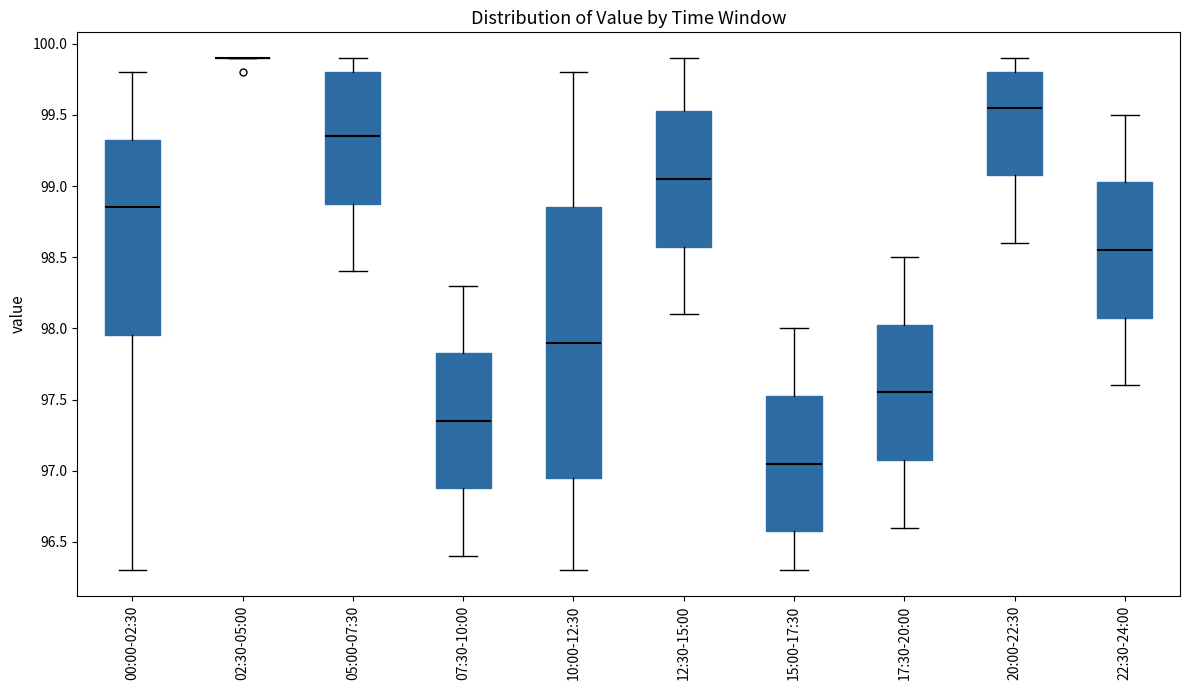

Reading left to right, transcribe this box plot: for each box, give where its median line is, the range the box spans, and where its two whiskers end, as read against the y-axis. The values are not printed on the chart, so give them approximately, as read against the axis.

00:00-02:30: median 98.85, box 97.95 to 99.35, whiskers 96.30 to 99.80
02:30-05:00: box collapsed to a line at 99.90, whiskers 99.90 to 99.90
05:00-07:30: median 99.35, box 98.90 to 99.80, whiskers 98.40 to 99.90
07:30-10:00: median 97.35, box 96.90 to 97.85, whiskers 96.40 to 98.30
10:00-12:30: median 97.90, box 96.95 to 98.85, whiskers 96.30 to 99.80
12:30-15:00: median 99.05, box 98.60 to 99.55, whiskers 98.10 to 99.90
15:00-17:30: median 97.05, box 96.60 to 97.55, whiskers 96.30 to 98.00
17:30-20:00: median 97.55, box 97.10 to 98.05, whiskers 96.60 to 98.50
20:00-22:30: median 99.55, box 99.10 to 99.80, whiskers 98.60 to 99.90
22:30-24:00: median 98.55, box 98.10 to 99.05, whiskers 97.60 to 99.50